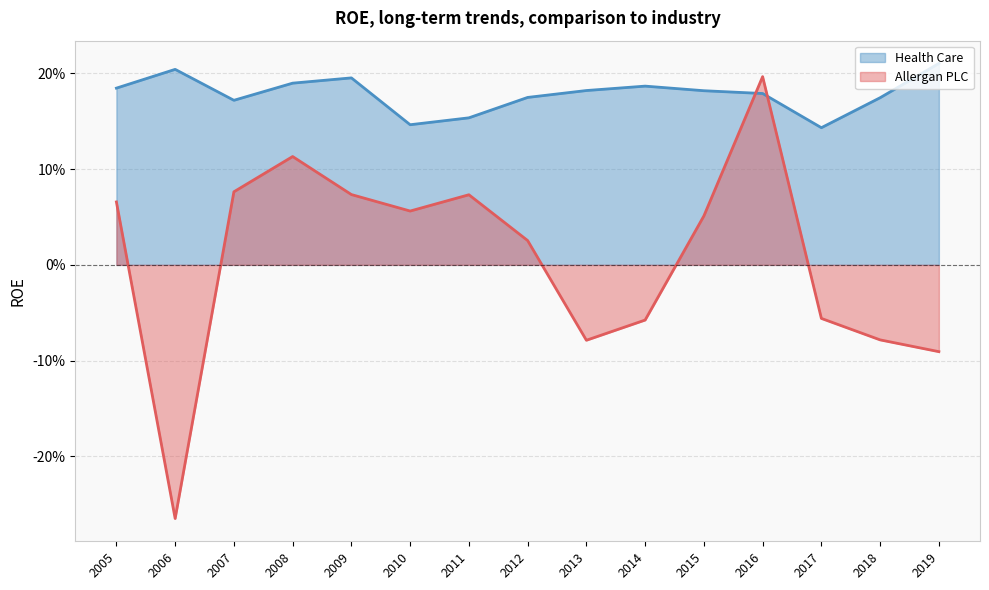

At which category is the sum across all series the highest?

2016